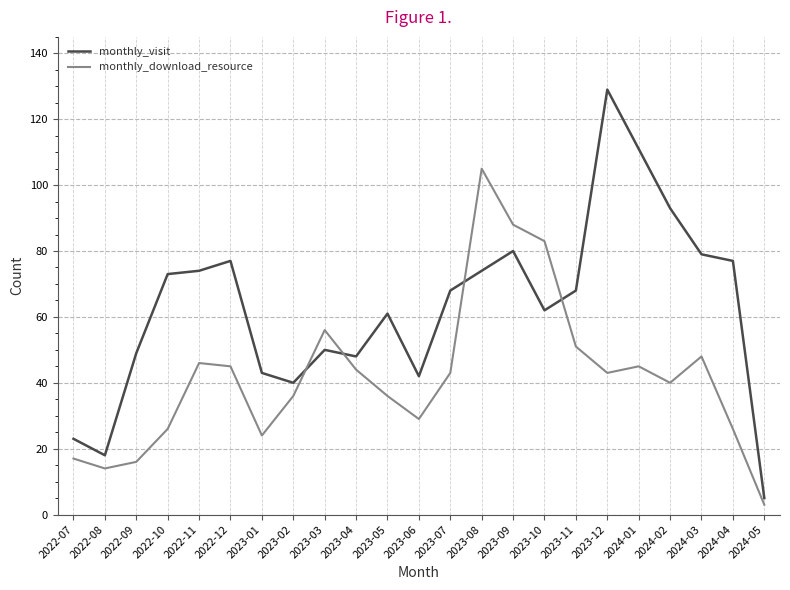

At how many categories does at least one series exceed 58?

14